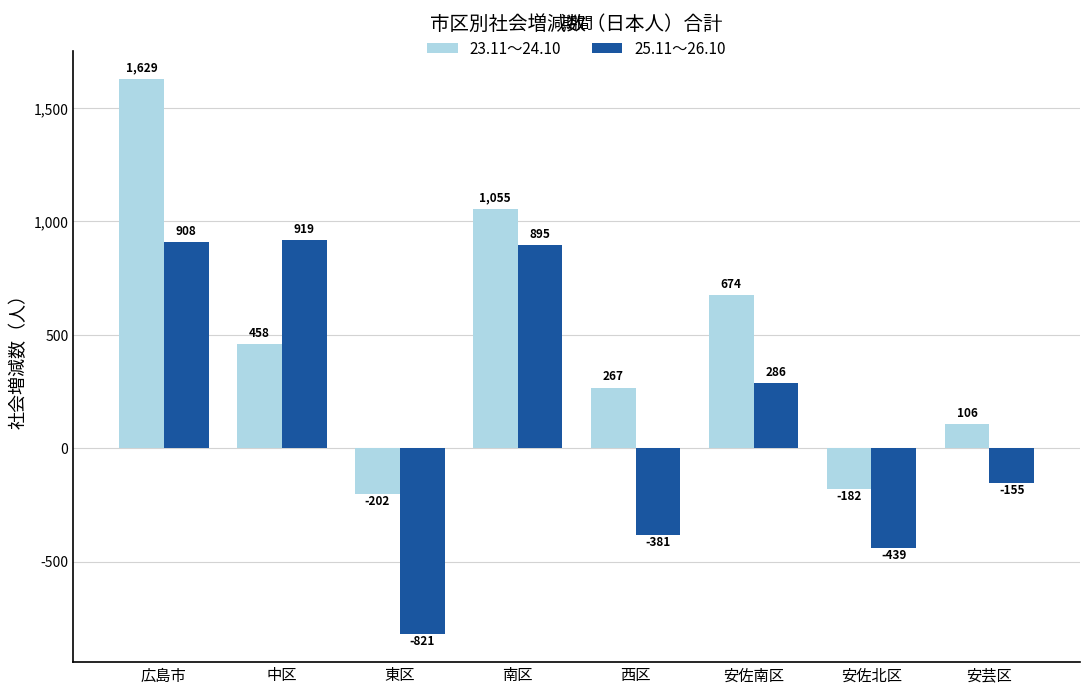

At which category does the chart reach its peak across all series?

広島市